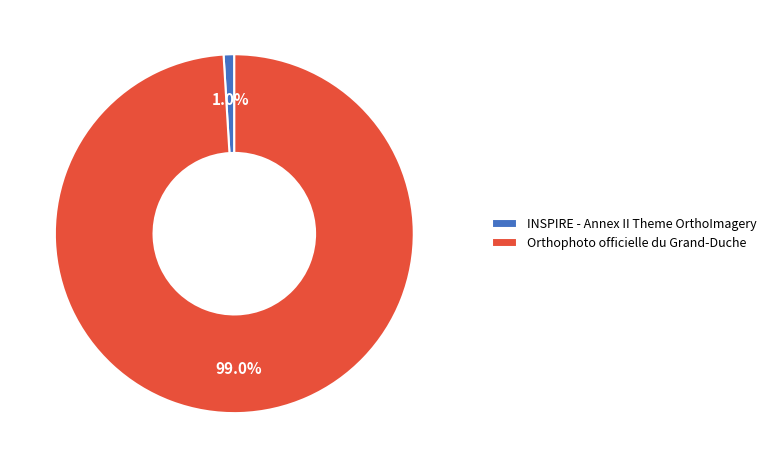

Is there any slice that represents more than half of the pie?

Yes